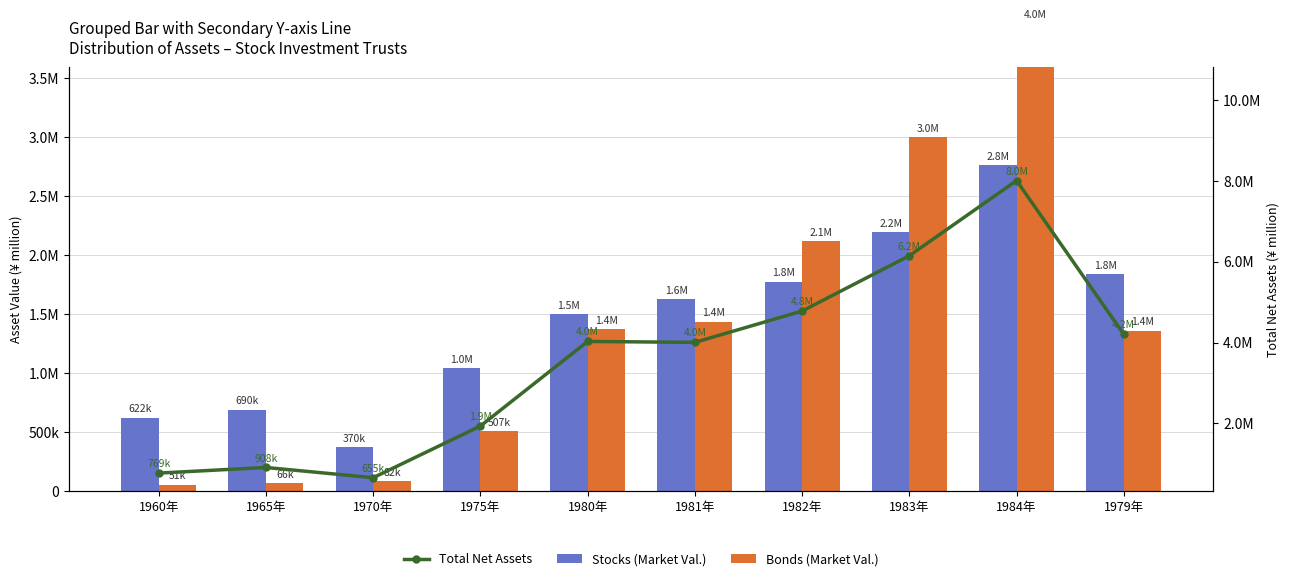

Rank the series at 1983年 from lowest to highest value.

Stocks (Market Val.), Bonds (Market Val.), Total Net Assets